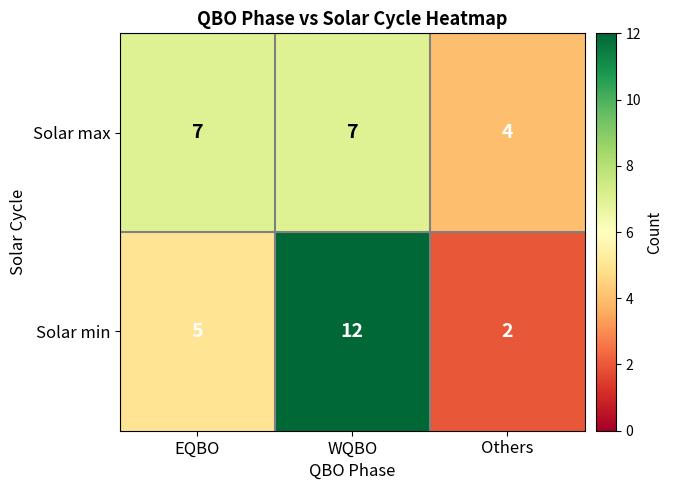

What is the highest value of the Solar max series?

7